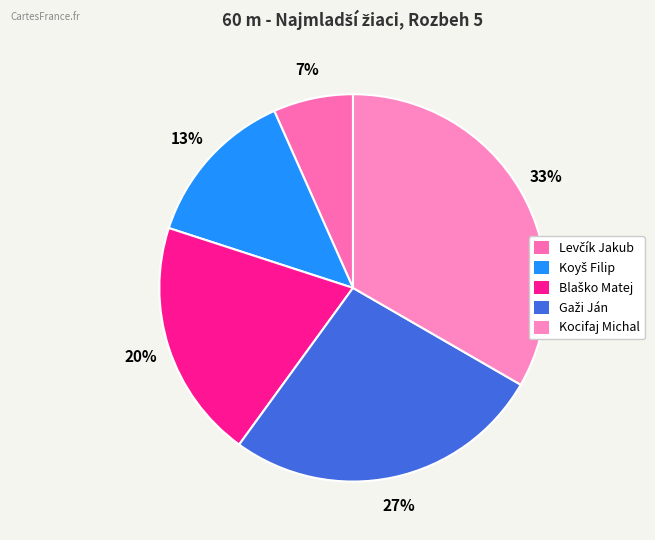

To the nearest percent, what is the difference between the Koyš Filip and Blaško Matej slice percentages?

7%